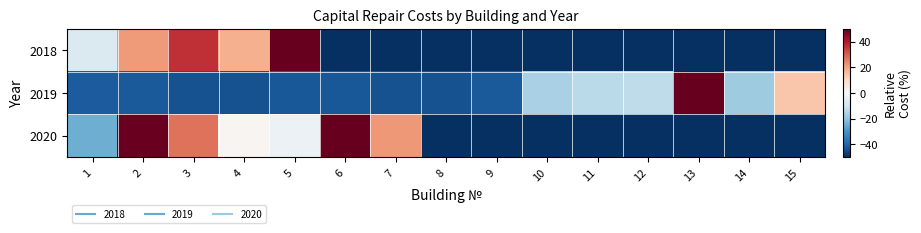

Which series has the largest range (max minus min)?

2018